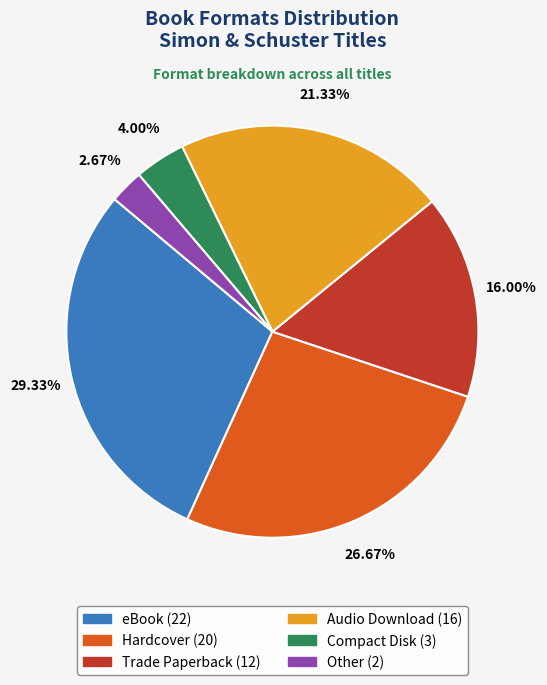

Combined, what portion of the pie is eBook and Hardcover?

56.0%